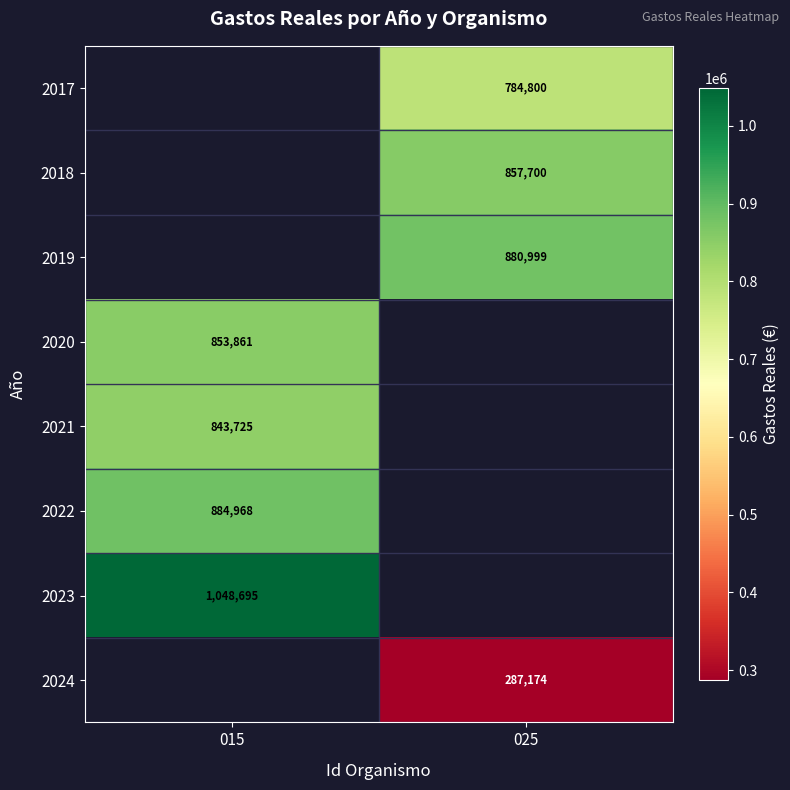

The 2019 series shows 183733 at 025. True or false?

False